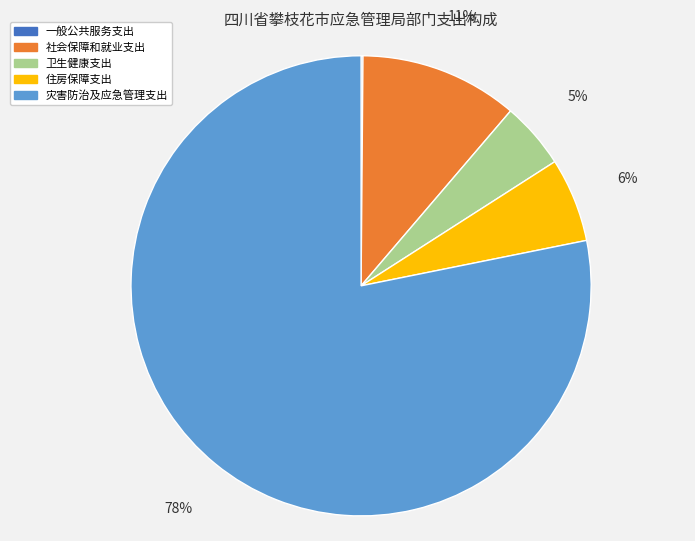

Which has a higher value, 灾害防治及应急管理支出 or 住房保障支出?

灾害防治及应急管理支出